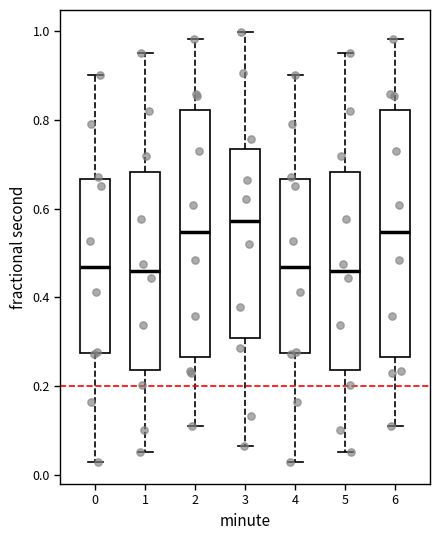

Reading left to right, read every box against the y-axis: the position of its median line, the range the box covers, and the ends of its whiskers. The values are not printed on the chart, so give them approximately, as read against the axis.

0: median 0.46, box 0.28 to 0.66, whiskers 0.02 to 0.90
1: median 0.46, box 0.24 to 0.68, whiskers 0.06 to 0.96
2: median 0.54, box 0.26 to 0.82, whiskers 0.10 to 0.98
3: median 0.58, box 0.30 to 0.74, whiskers 0.06 to 1.00
4: median 0.46, box 0.28 to 0.66, whiskers 0.02 to 0.90
5: median 0.46, box 0.24 to 0.68, whiskers 0.06 to 0.96
6: median 0.54, box 0.26 to 0.82, whiskers 0.10 to 0.98